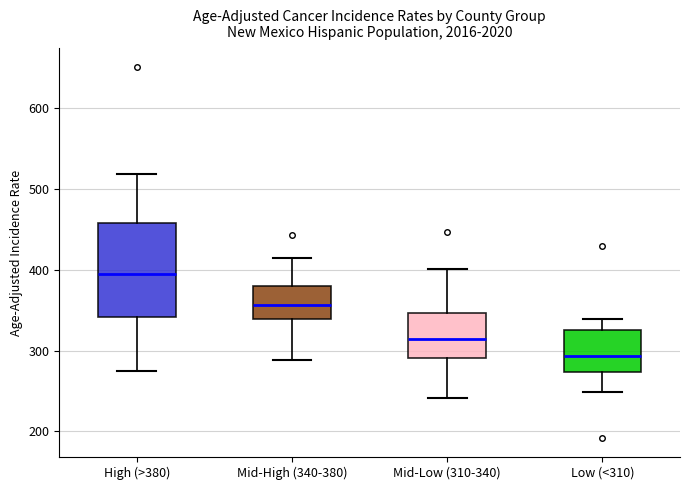

Reading left to right, transcribe this box plot: for each box, give where its median line is, the range the box spans, and where its two whiskers end, as read against the y-axis. The values are not printed on the chart, so give them approximately, as read against the axis.

High (>380): median 390, box 340 to 460, whiskers 270 to 520
Mid-High (340-380): median 360, box 340 to 380, whiskers 290 to 410
Mid-Low (310-340): median 310, box 290 to 350, whiskers 240 to 400
Low (<310): median 290, box 270 to 330, whiskers 250 to 340